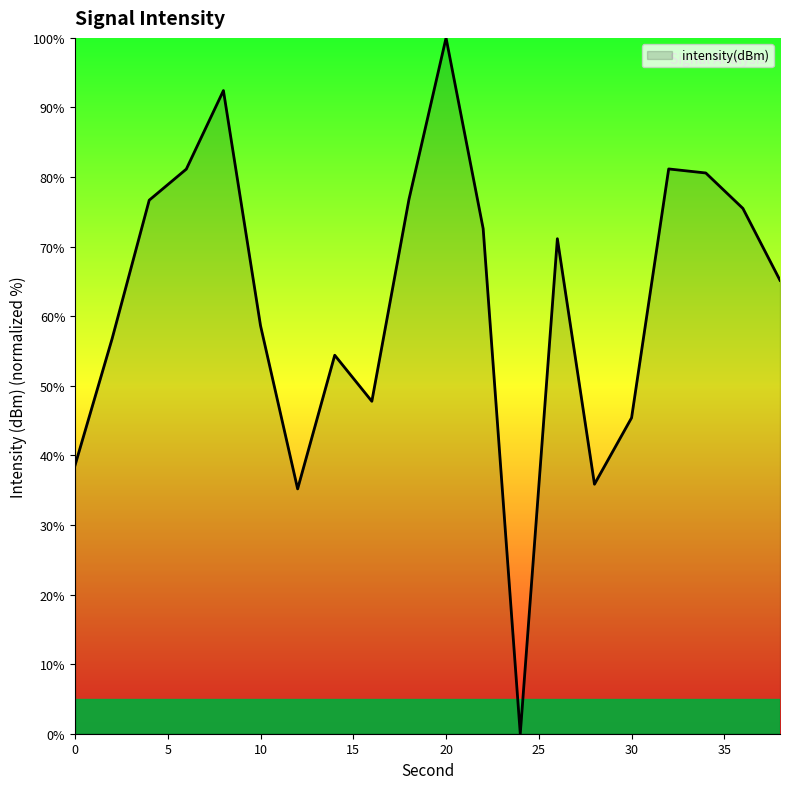

What is the greatest value displayed?

100.0